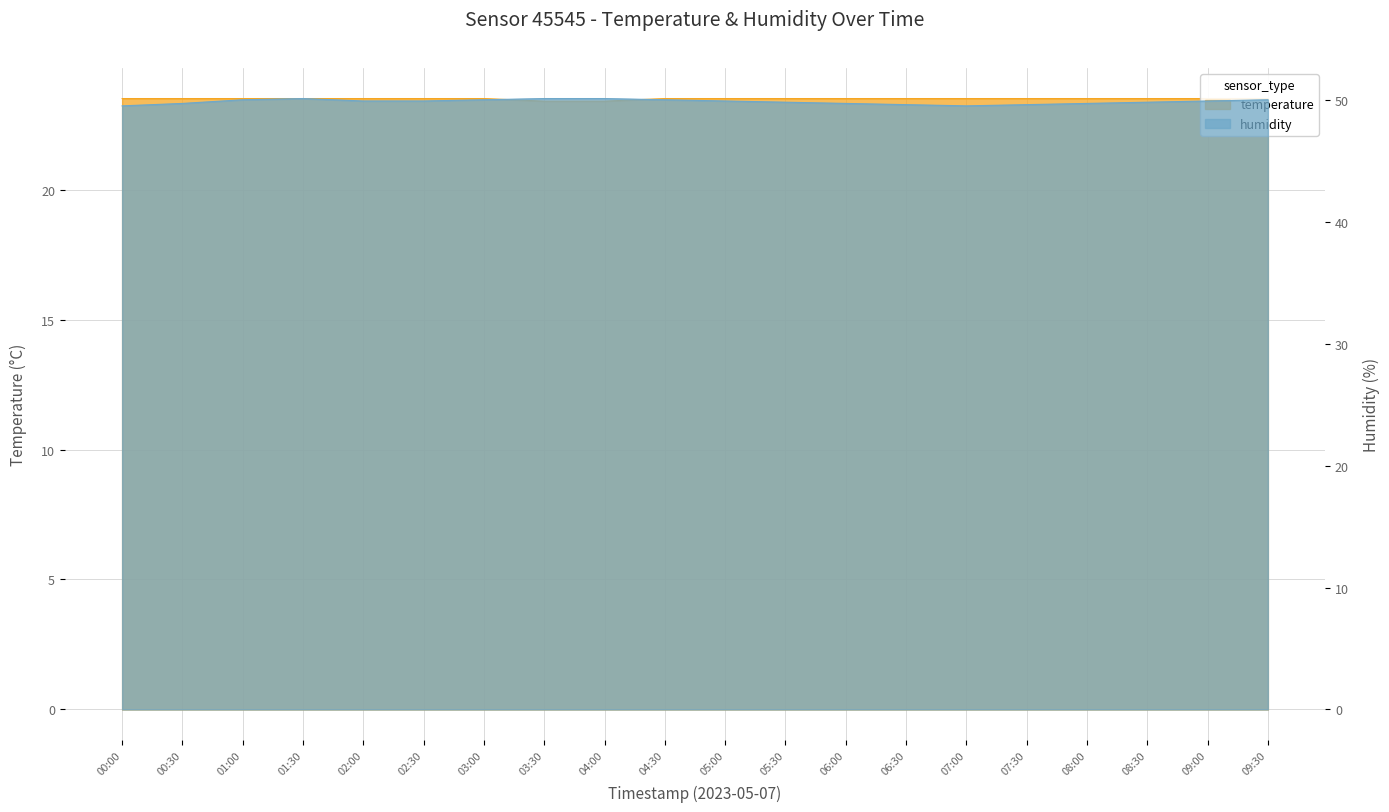

Which series has the widest spread of values?

humidity